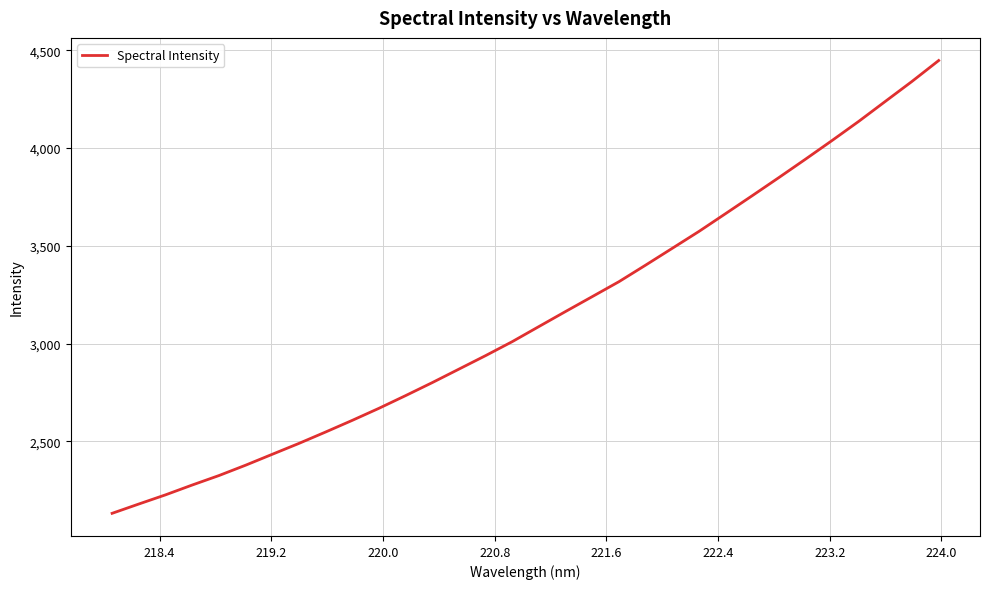

What is the smallest value displayed?

2132.2